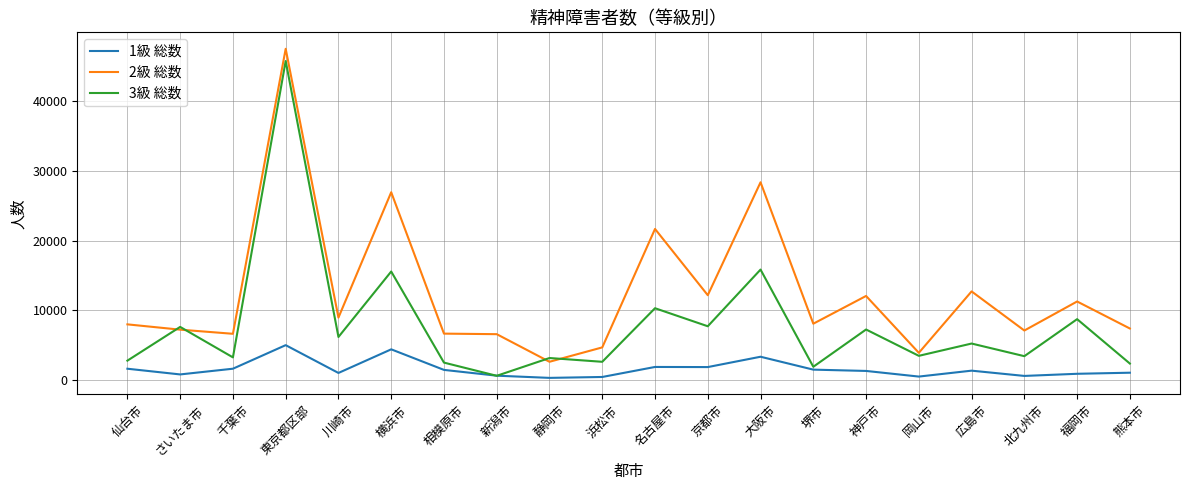

Is it true that 3級 総数 equals 6198 at 川崎市?

True